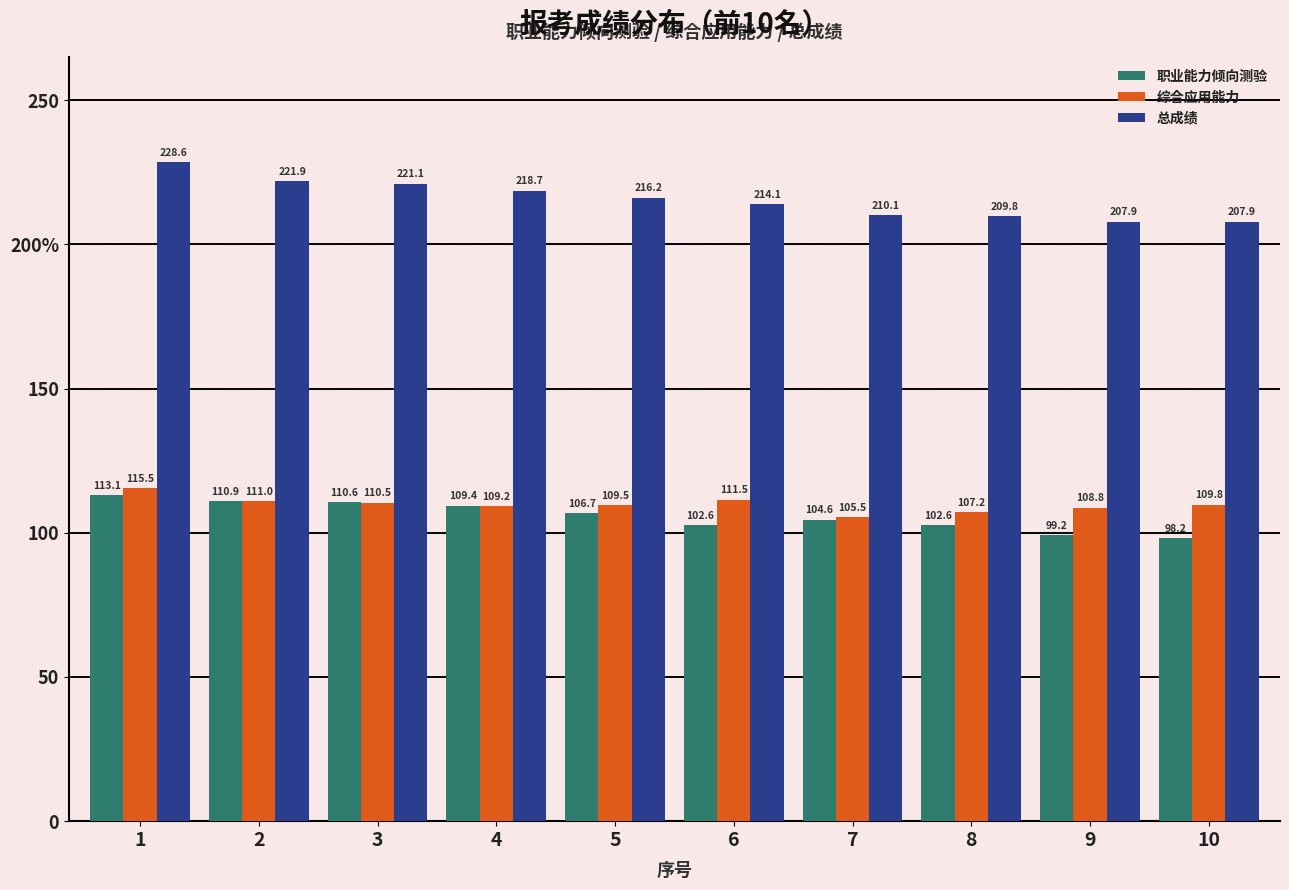

At which label does 职业能力倾向测验 reach its minimum?

10